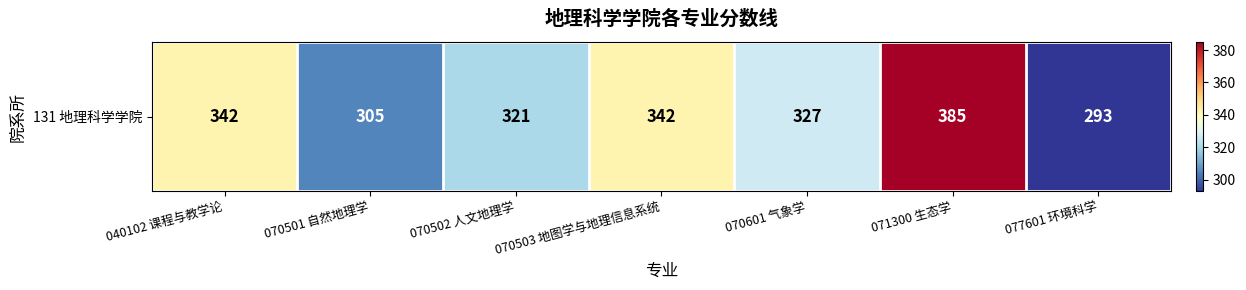

Is it true that the value at 070601 气象学 is 503?

False